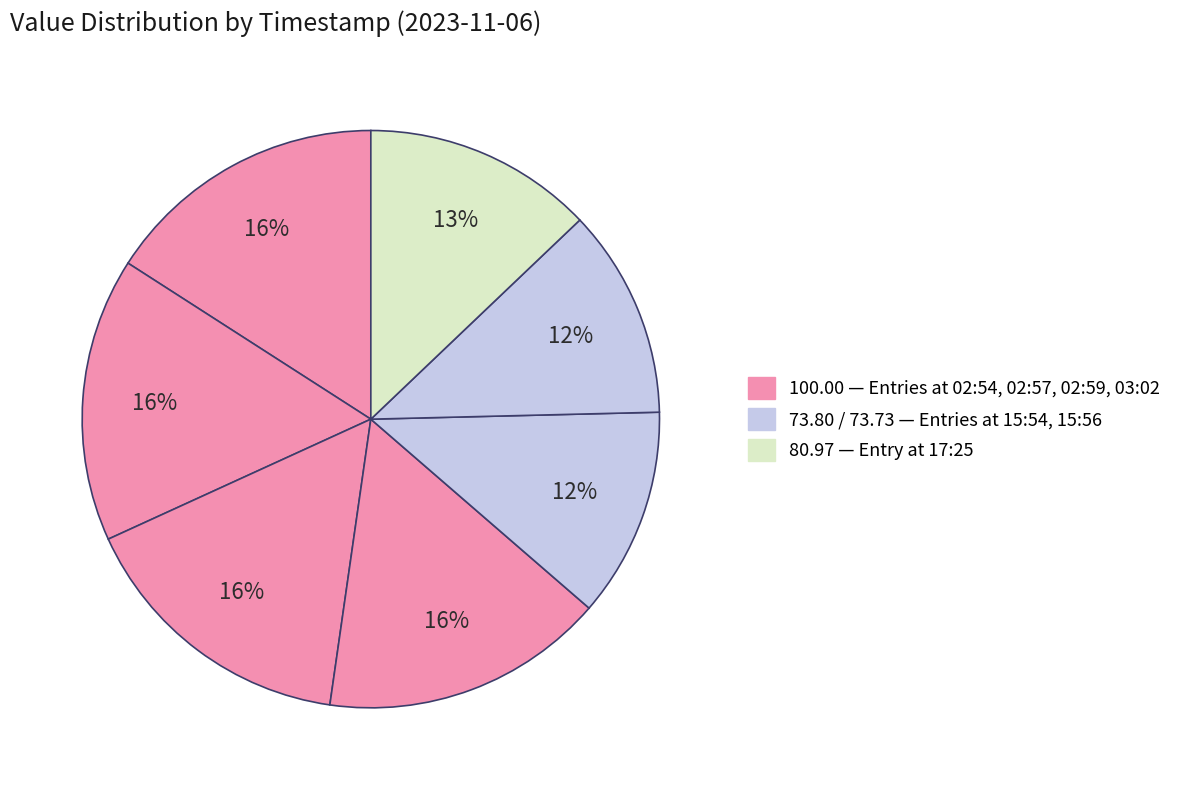

Is there a majority slice in this chart?

No